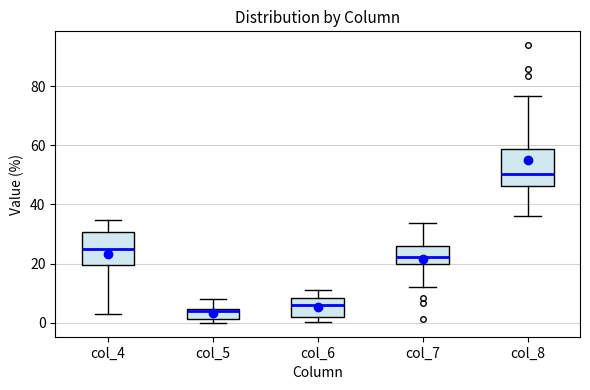

Reading left to right, read every box against the y-axis: the position of its median line, the range the box covers, and the ends of its whiskers. The values are not printed on the chart, so give them approximately, as read against the axis.

col_4: median 24, box 20 to 30, whiskers 2 to 34
col_5: median 4 (just below the box's upper edge), box 2 to 4, whiskers 0 to 8
col_6: median 6, box 2 to 8, whiskers 0 to 12
col_7: median 22, box 20 to 26, whiskers 12 to 34
col_8: median 50, box 46 to 58, whiskers 36 to 76